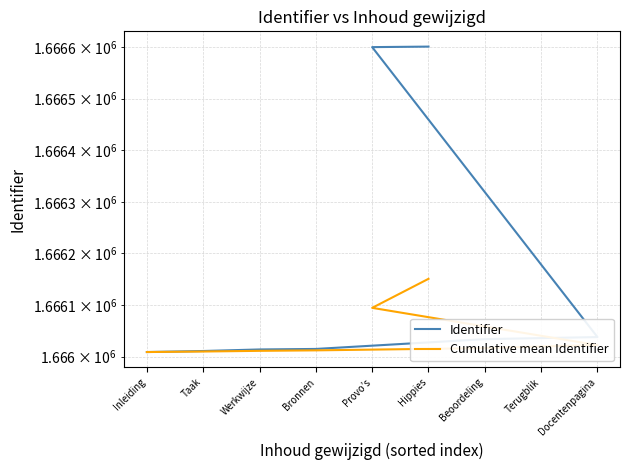

Does the chart display data point markers on the line(s)?

No